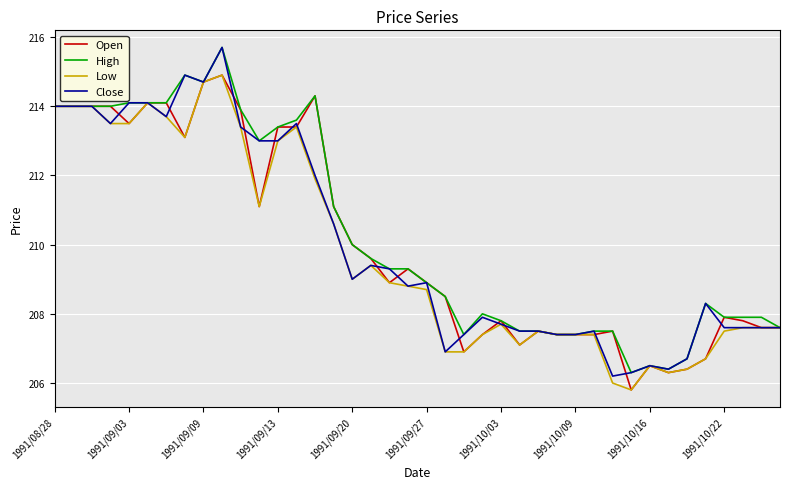

What is the minimum value shown in the chart?

205.8